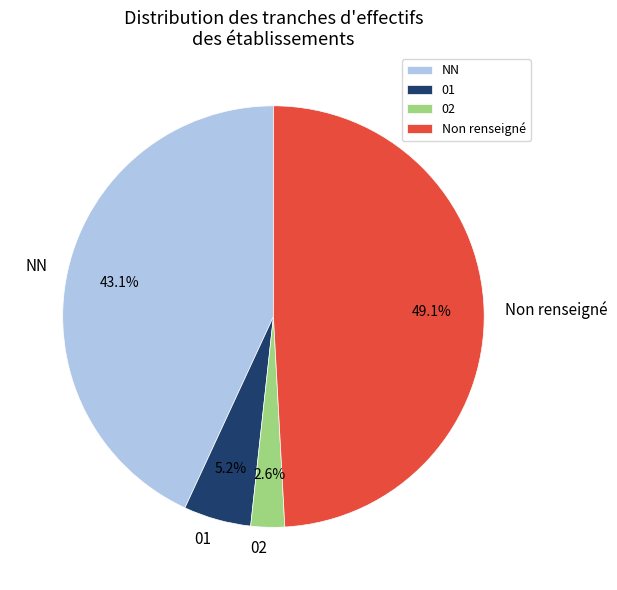

What is the ratio of the value at 02 to the value at 01?

0.5